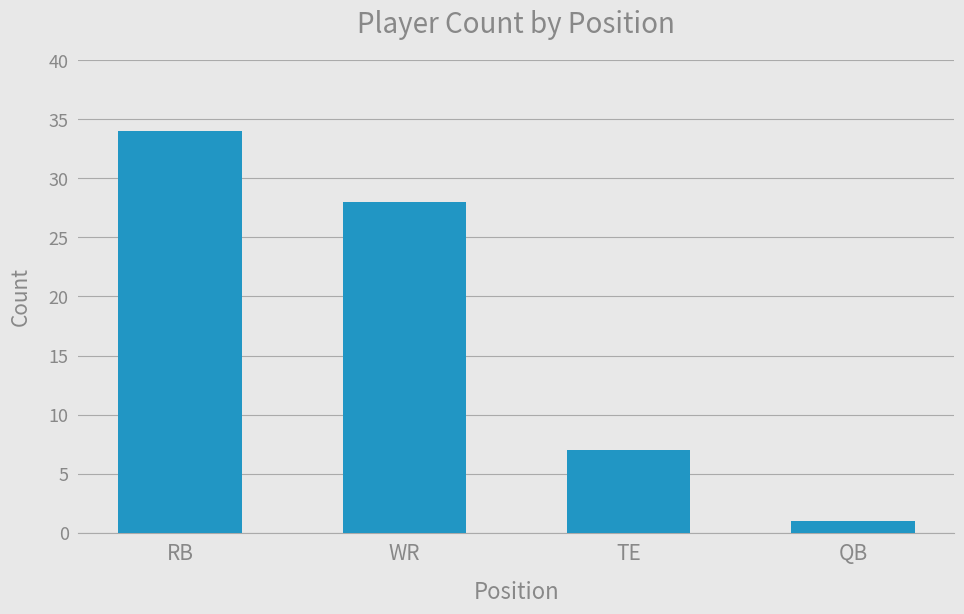

What is the maximum value shown in the chart?

34